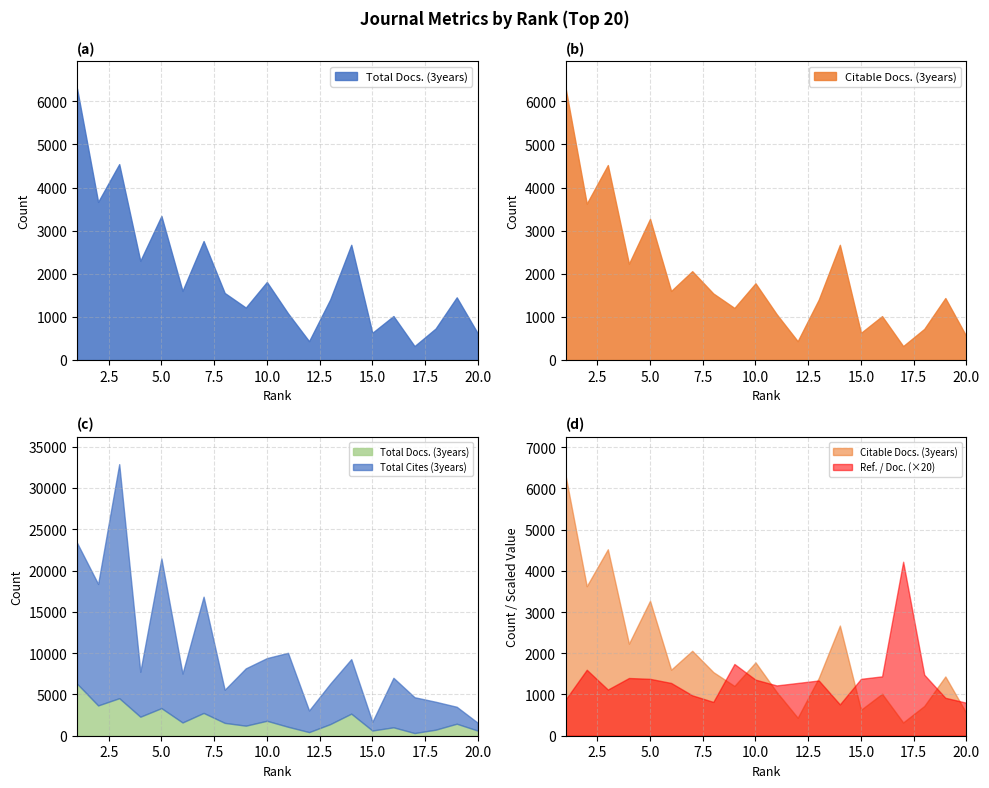

How many categories are shown in the chart?

20